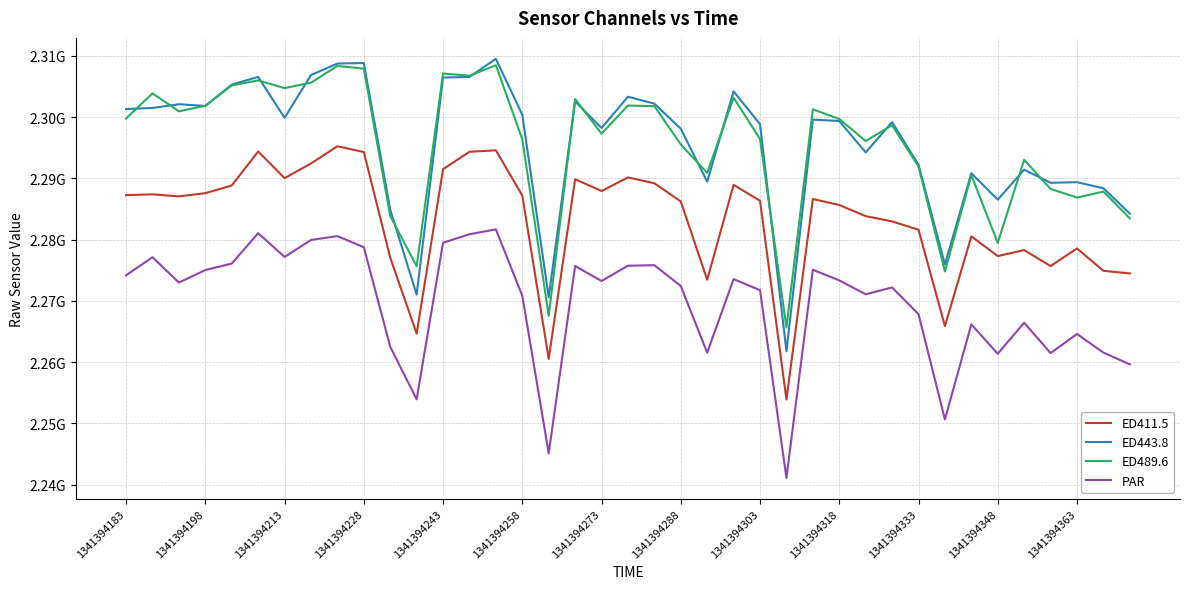

Is this an area chart (filled region under the line)?

No